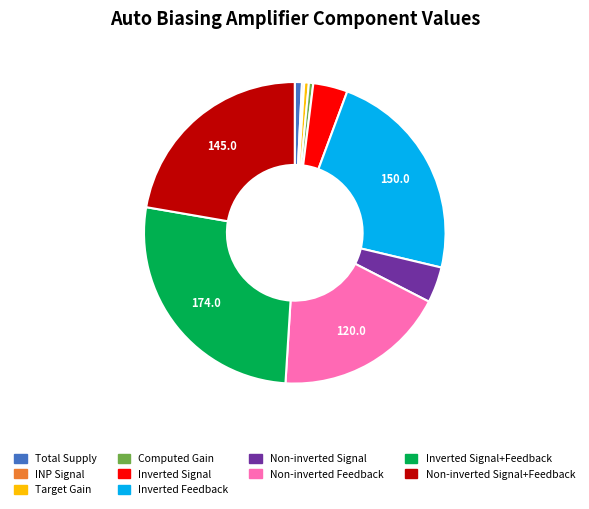

Does any single category account for the majority?

No